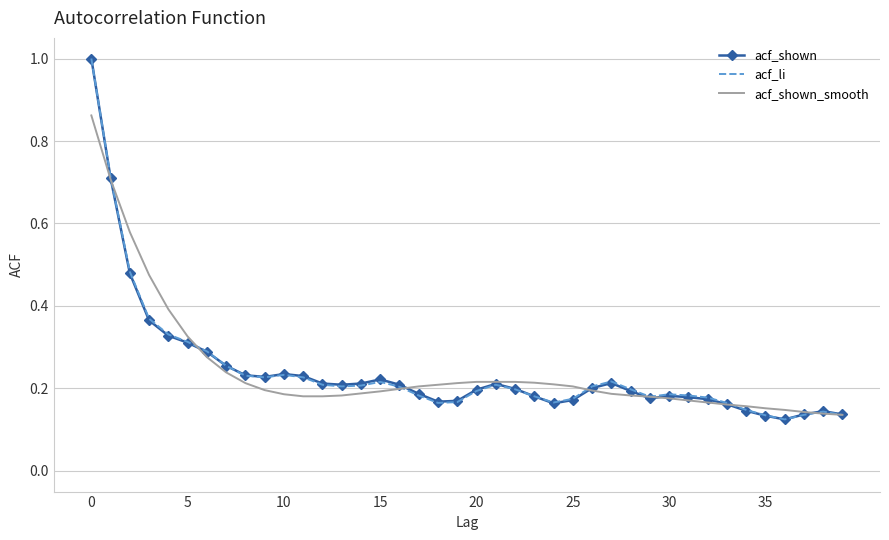

What is the greatest value displayed?

1.0